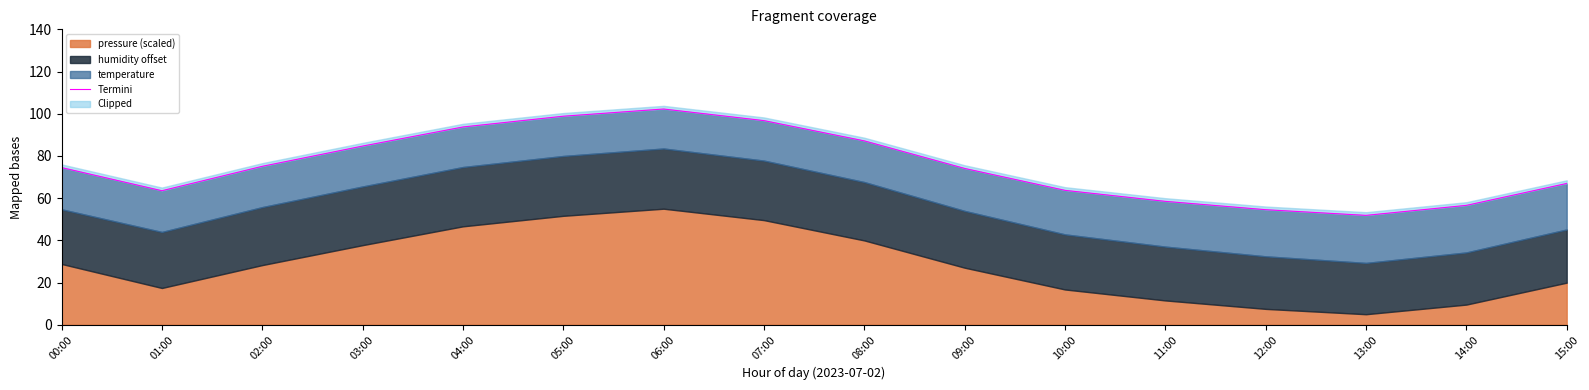

At which category does the data reach its first local peak?

06:00